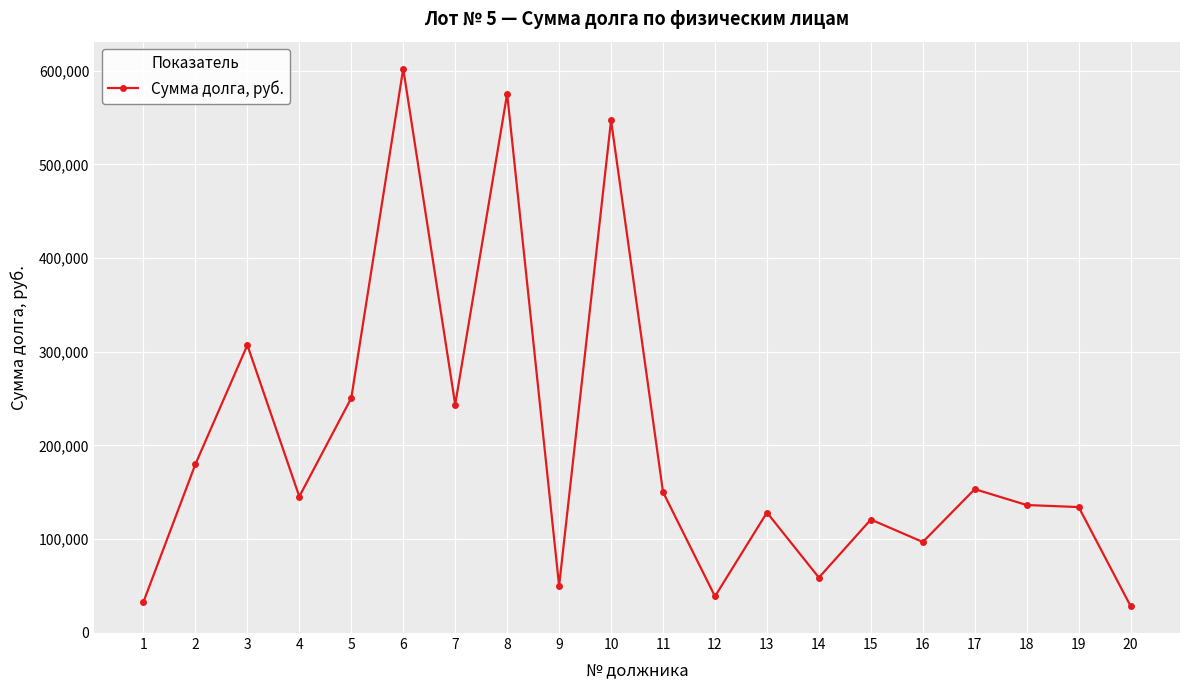

Which category has the highest value across all series?

6